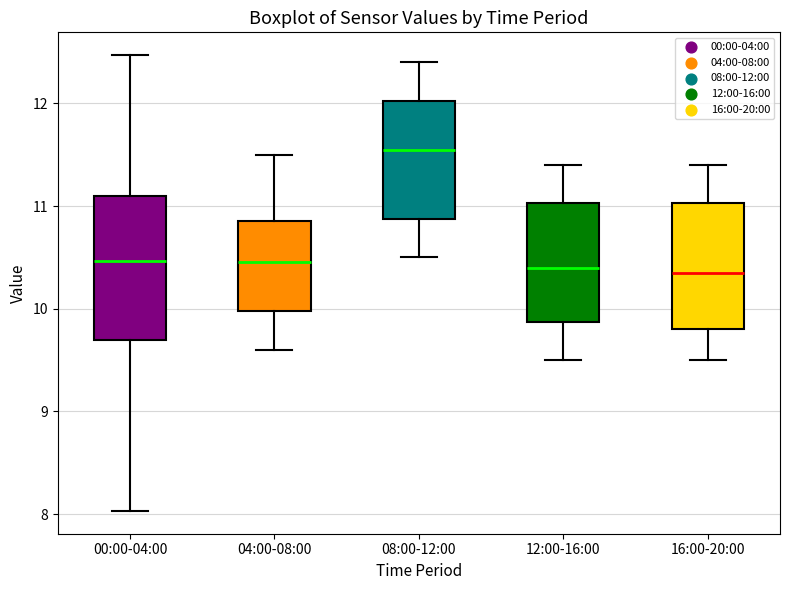

Reading left to right, transcribe this box plot: for each box, give where its median line is, the range the box spans, and where its two whiskers end, as read against the y-axis. The values are not printed on the chart, so give them approximately, as read against the axis.

00:00-04:00: median 10.5, box 9.7 to 11.1, whiskers 8.0 to 12.5
04:00-08:00: median 10.5, box 10.0 to 10.9, whiskers 9.6 to 11.5
08:00-12:00: median 11.6, box 10.9 to 12.0, whiskers 10.5 to 12.4
12:00-16:00: median 10.4, box 9.9 to 11.0, whiskers 9.5 to 11.4
16:00-20:00: median 10.4, box 9.8 to 11.0, whiskers 9.5 to 11.4